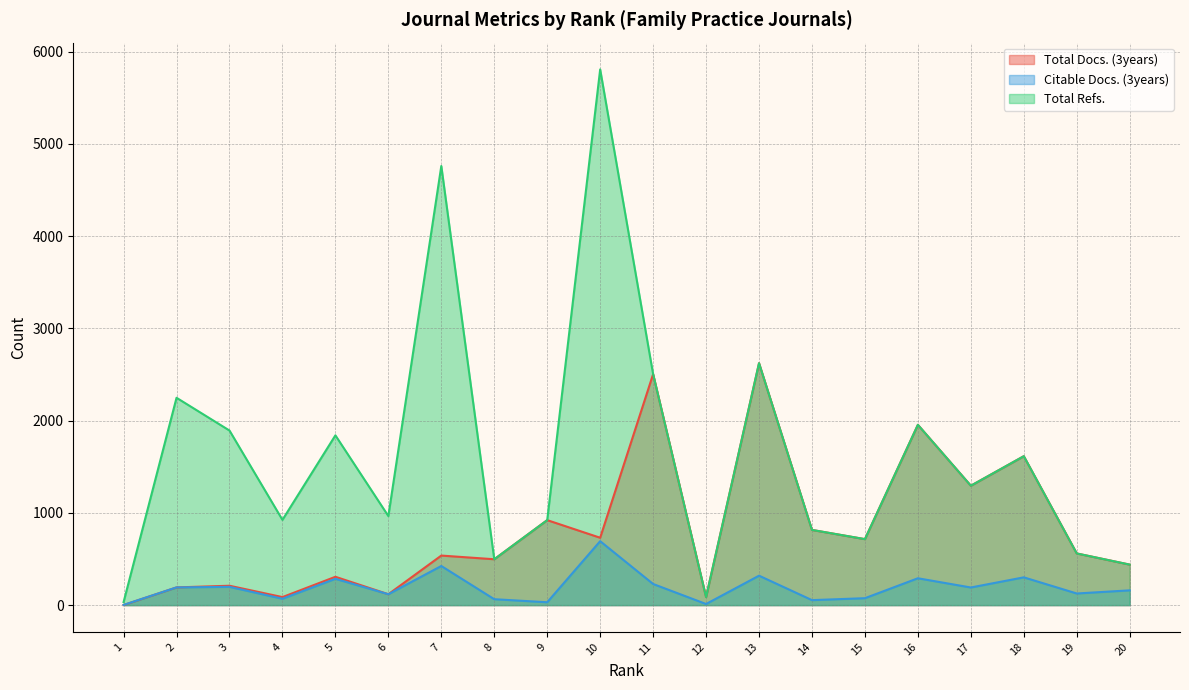

True or false: Citable Docs. (3years) and Total Refs. cross at least once.

False